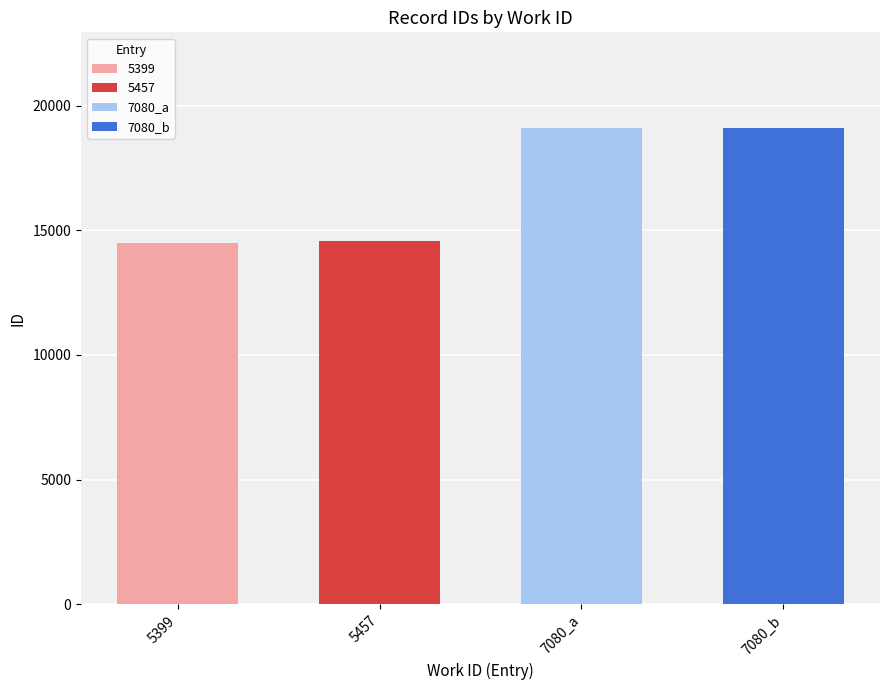

Which label corresponds to the largest value in the chart?

7080_b